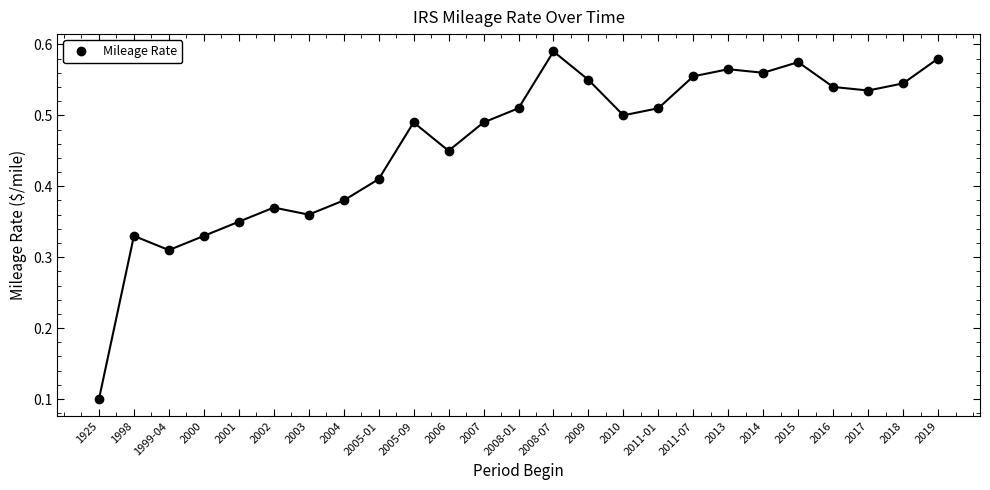

Is this an area chart (filled region under the line)?

No